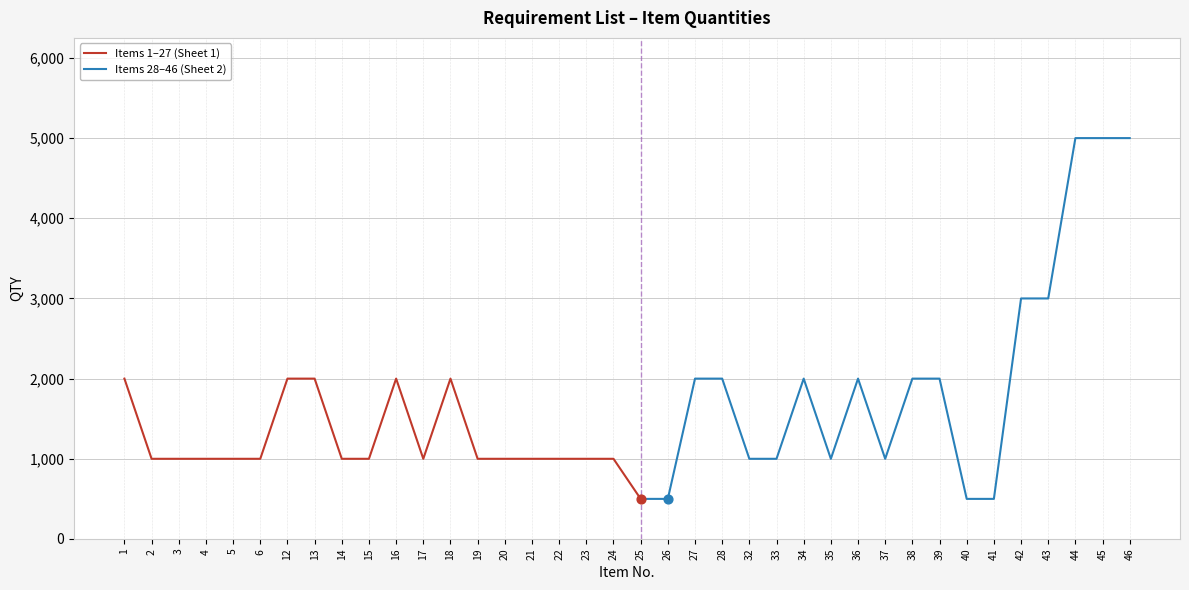

Which has a higher value, 44 or 42?

44